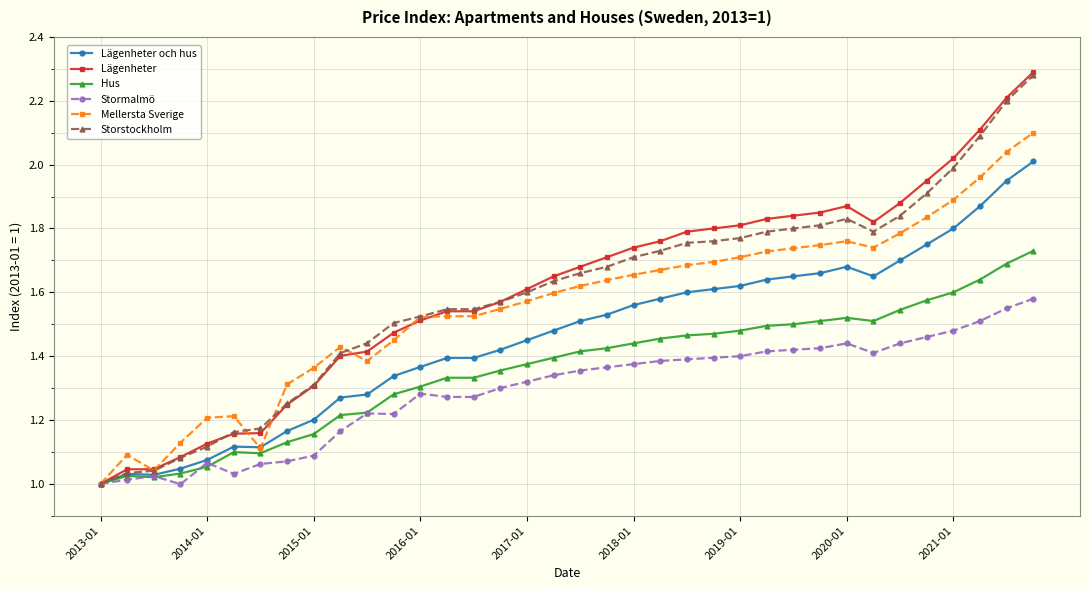

True or false: Stormalmö has more than 2 points higher than both neighbors.

True